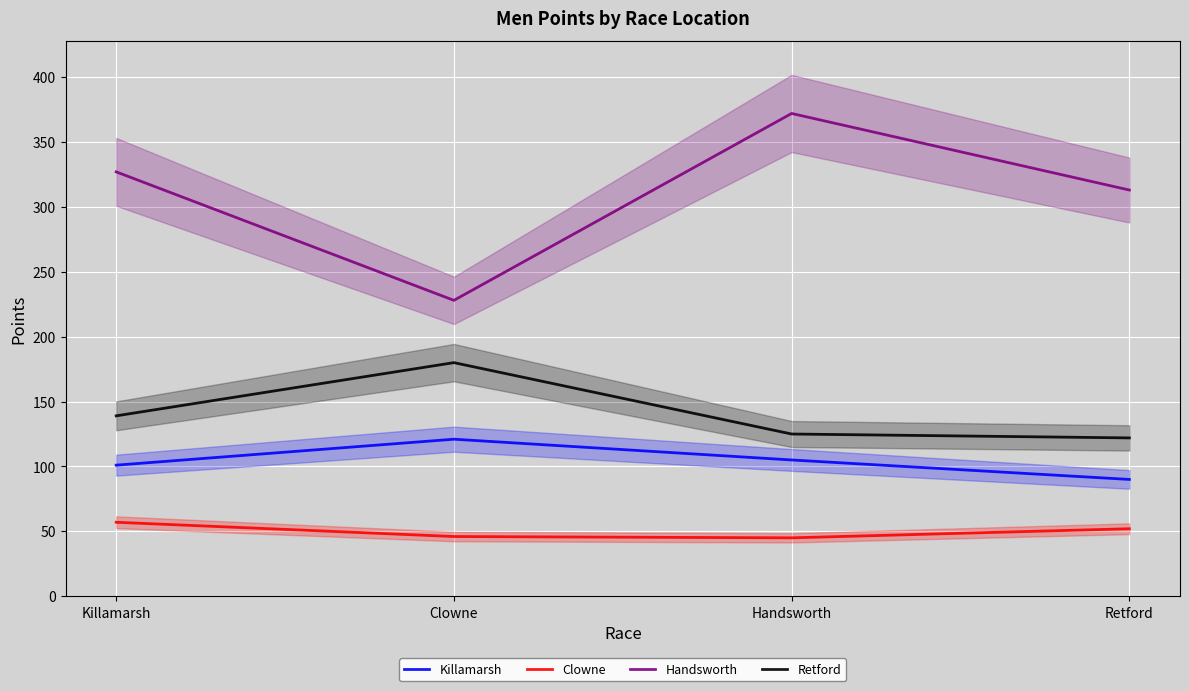

What is the total value across all series at Killamarsh?

624